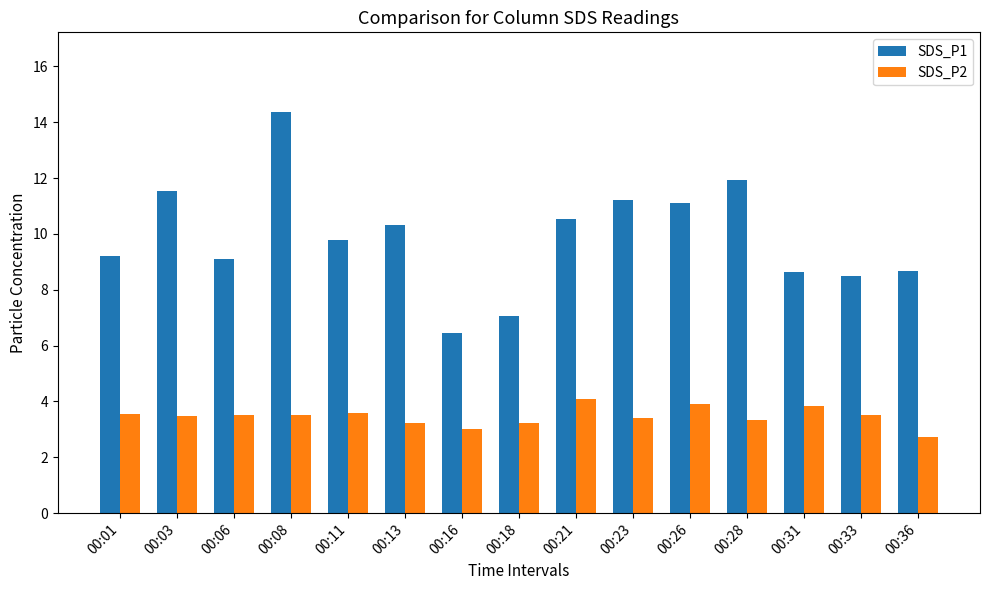

Which series has the largest total across all categories?

SDS_P1